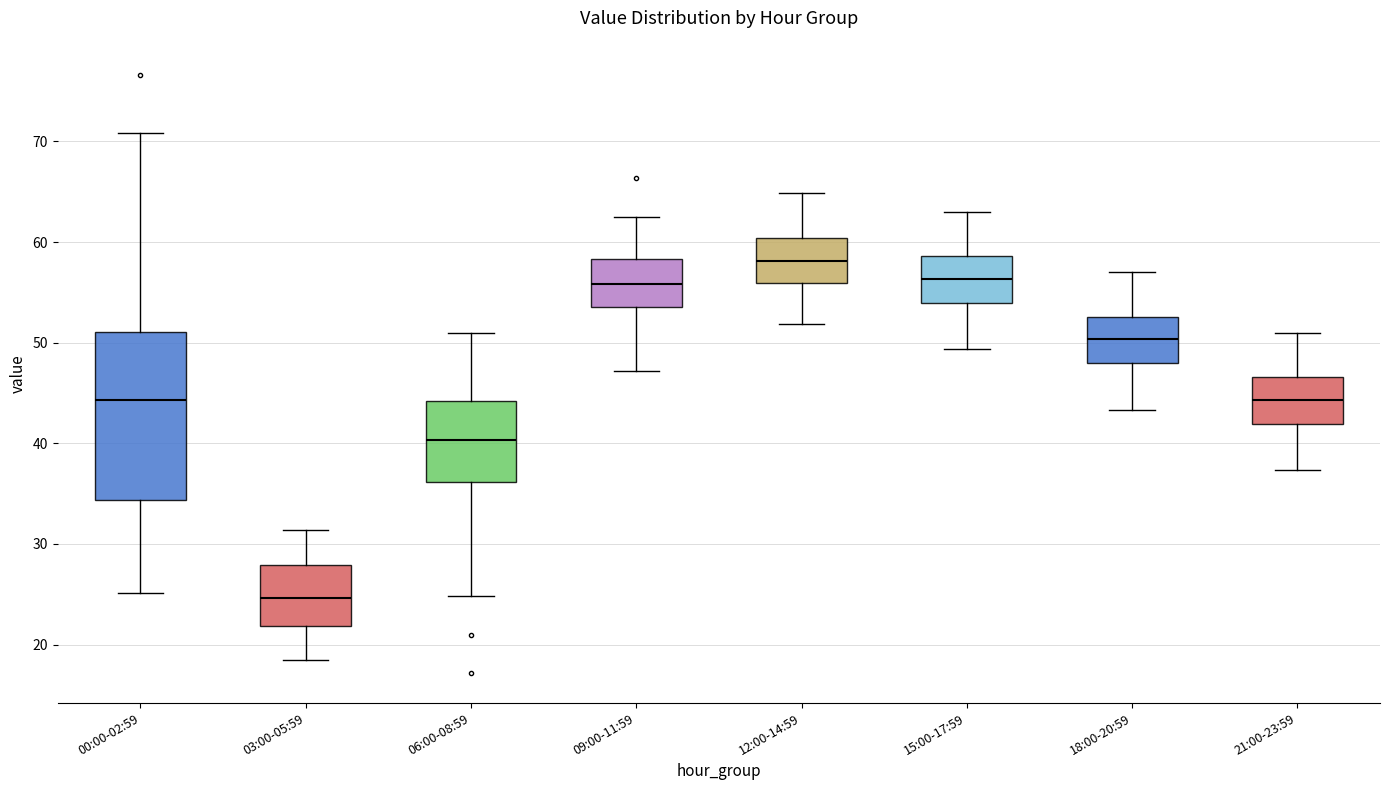

Where is the lower edge of the box for 06:00-08:59 on the y-axis? The values are not printed on the chart, so give them approximately, as read against the axis.

36